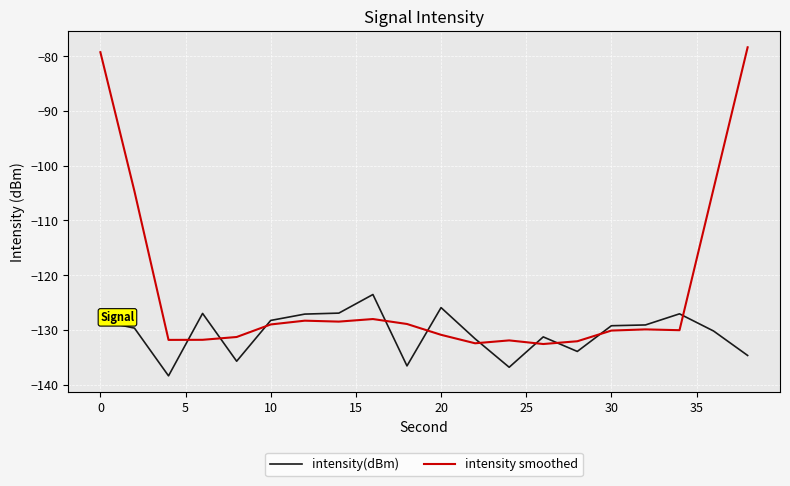

Rank the series by their maximum value, from highest to lowest.

intensity smoothed, intensity(dBm)